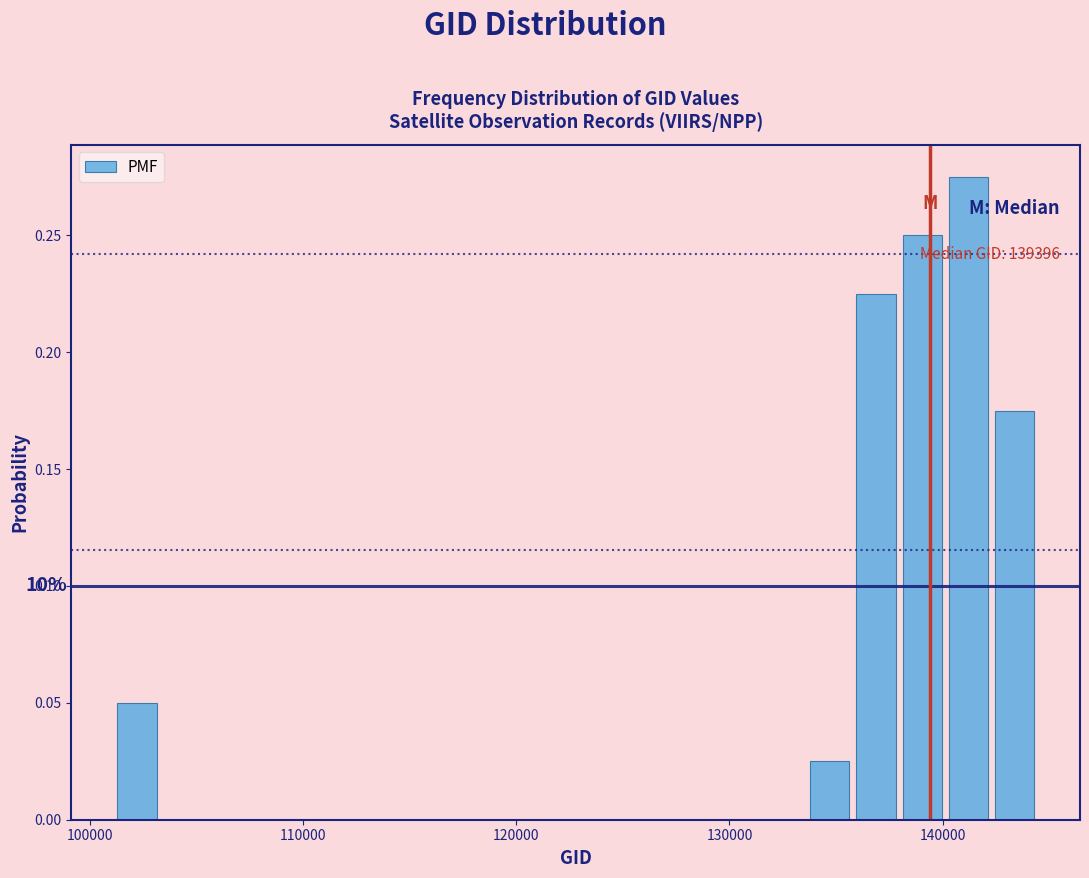

Around what value on the x-axis is the tallest bar? Give the approximate position of its centre, as read against the axis.

141000